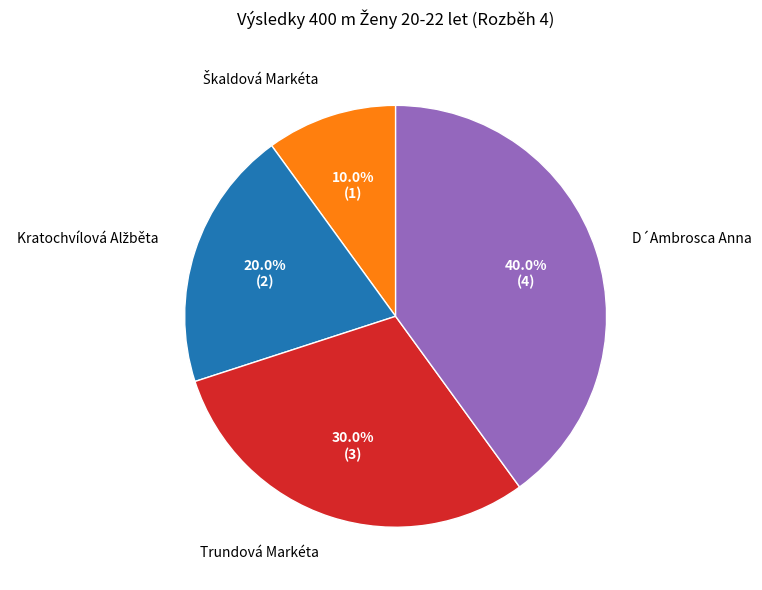

What portion of the pie excludes Trundová Markéta?

70.0%